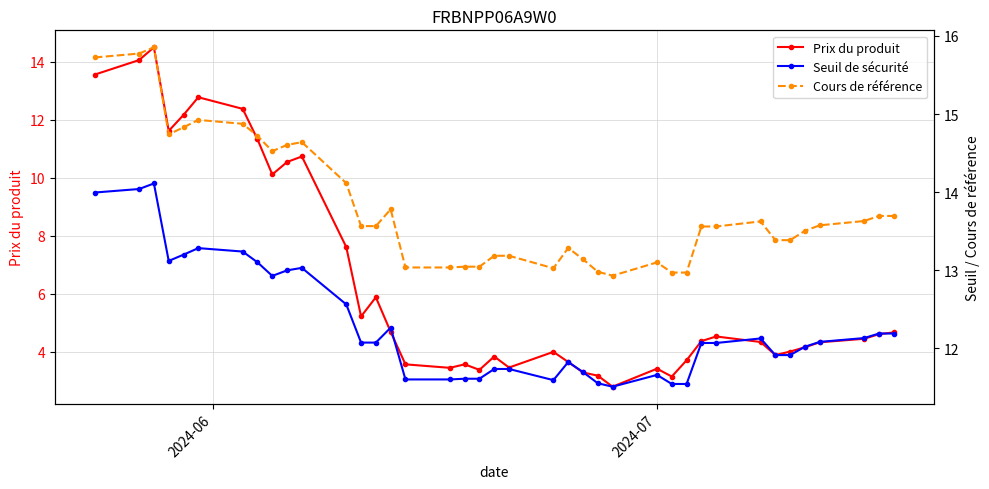

True or false: Prix du produit has more than 2 interior local peaks.

True